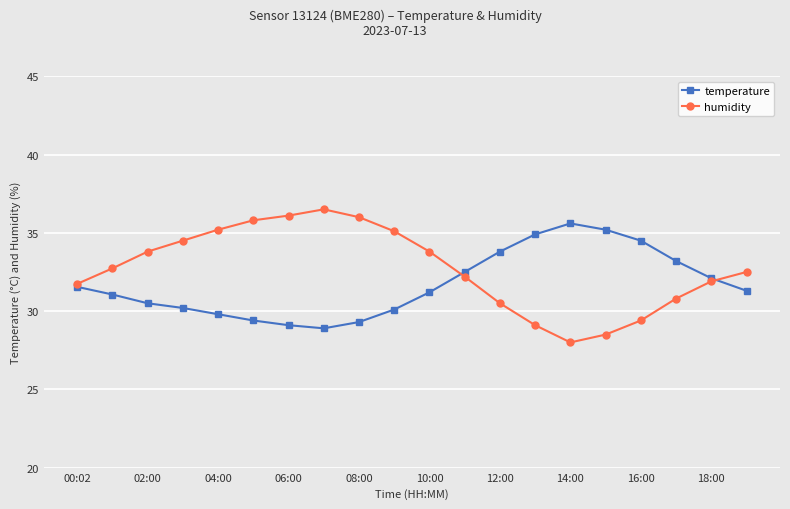

What is the smallest value displayed?

28.0